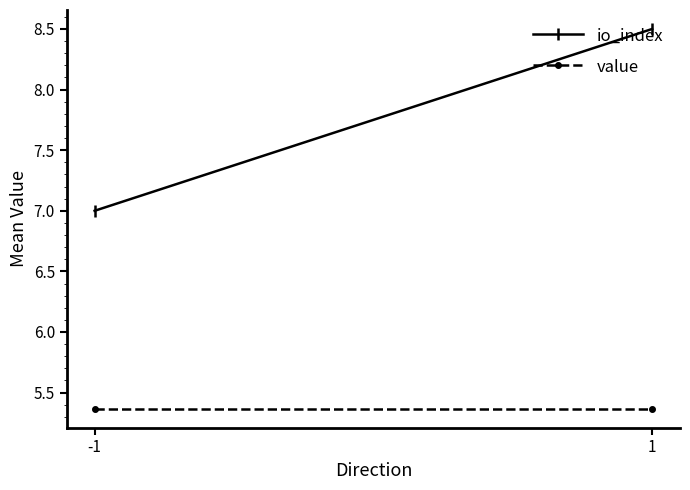

What value does the io_index series have at -1?

7.0